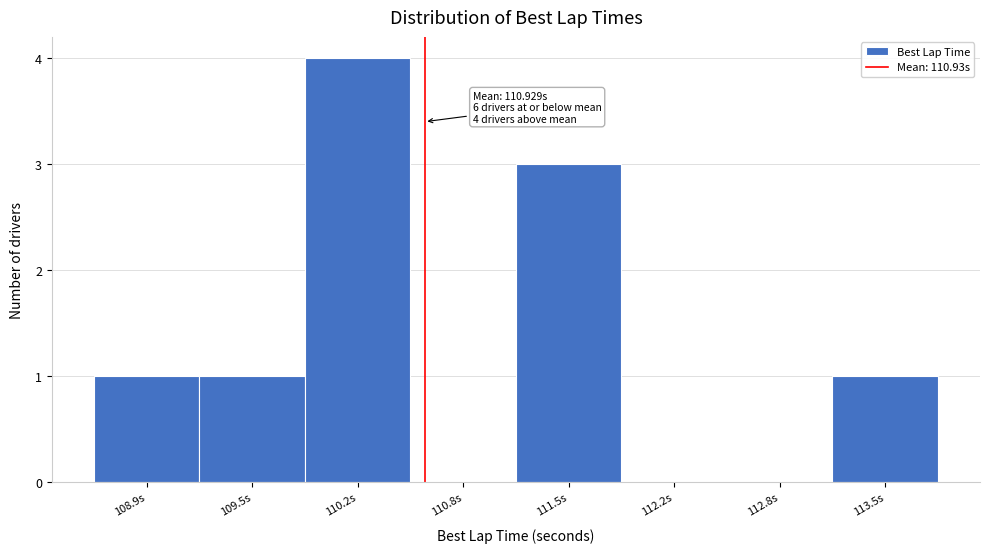

Reading left to right, list all the values displayed in this chart.

108.9s=1	109.5s=1	110.2s=4	110.8s=0	111.5s=3	112.2s=0	112.8s=0	113.5s=1